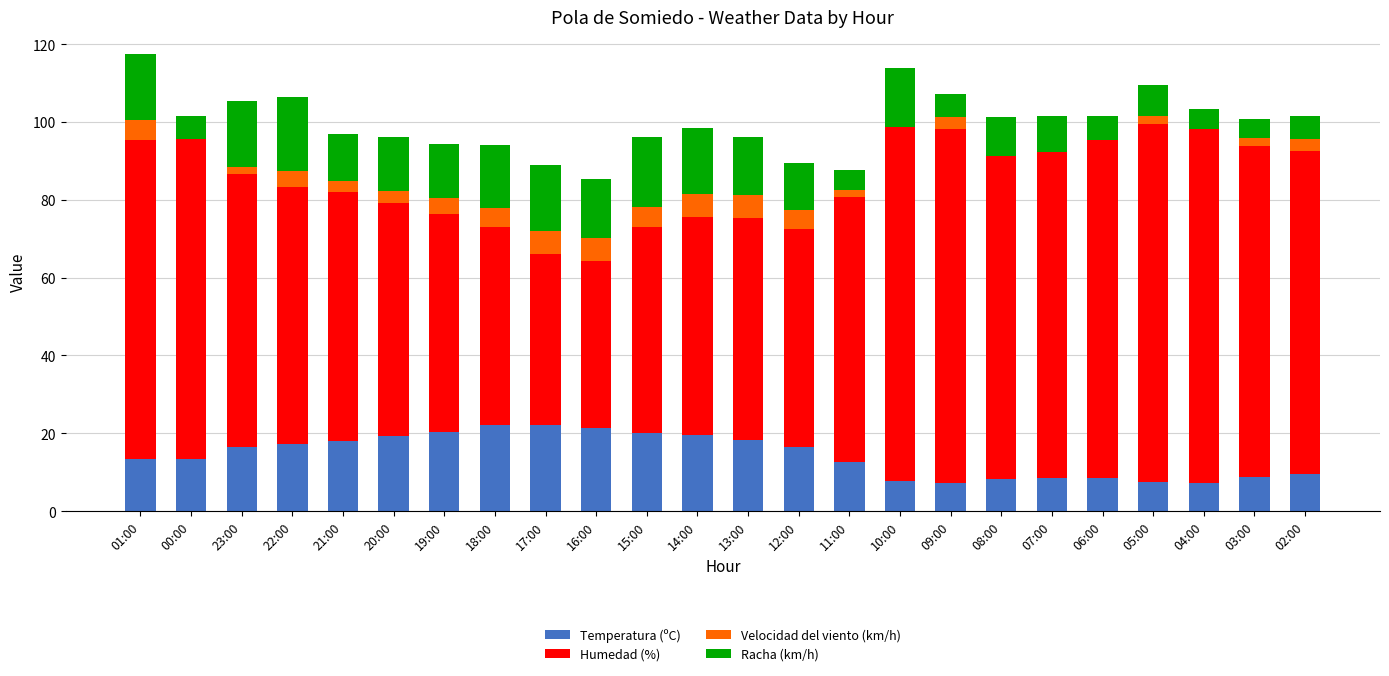

How many series are shown in this chart?

4